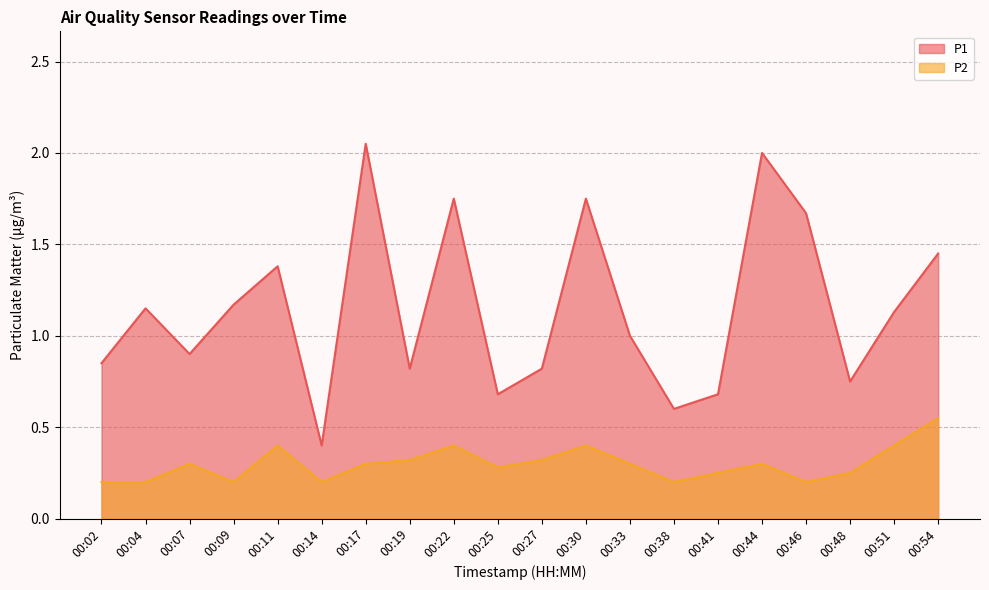

Reading right to left, transcribe all the data shown in this chart.

P1: 1.4	1.1	0.8	1.7	2.0	0.7	0.6	1.0	1.8	0.8	0.7	1.8	0.8	2.0	0.4	1.4	1.2	0.9	1.1	0.8
P2: 0.6	0.4	0.2	0.2	0.3	0.2	0.2	0.3	0.4	0.3	0.3	0.4	0.3	0.3	0.2	0.4	0.2	0.3	0.2	0.2